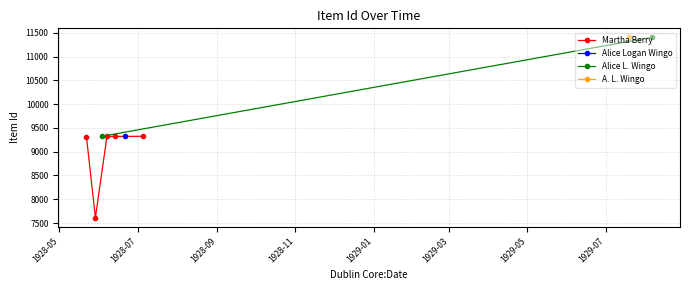

What is the highest value of the Martha Berry series?

9325